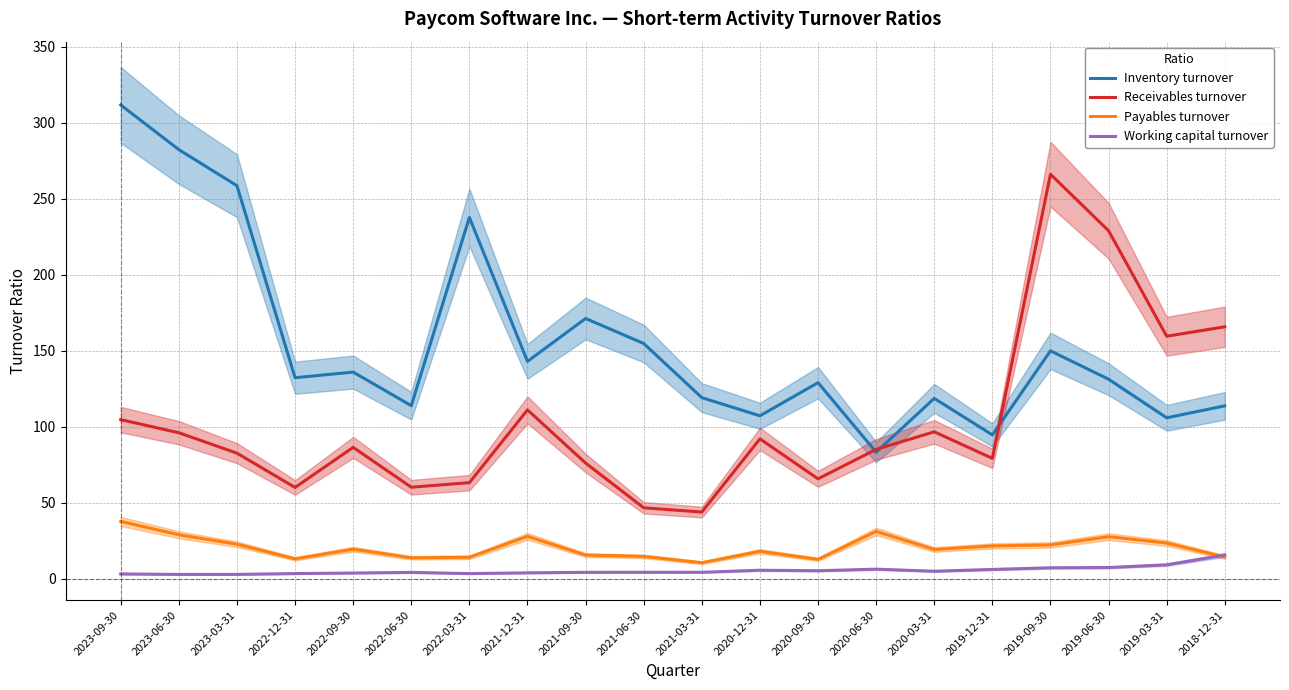

At which category does Working capital turnover reach its first local valley?

2023-06-30